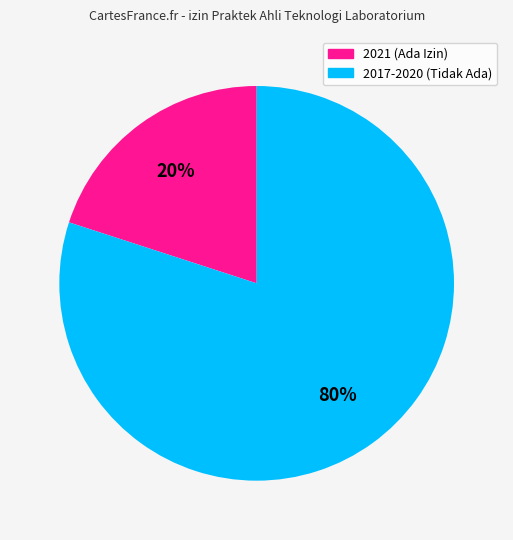

To the nearest percent, what is the difference between the largest and smallest slice percentages?

60%